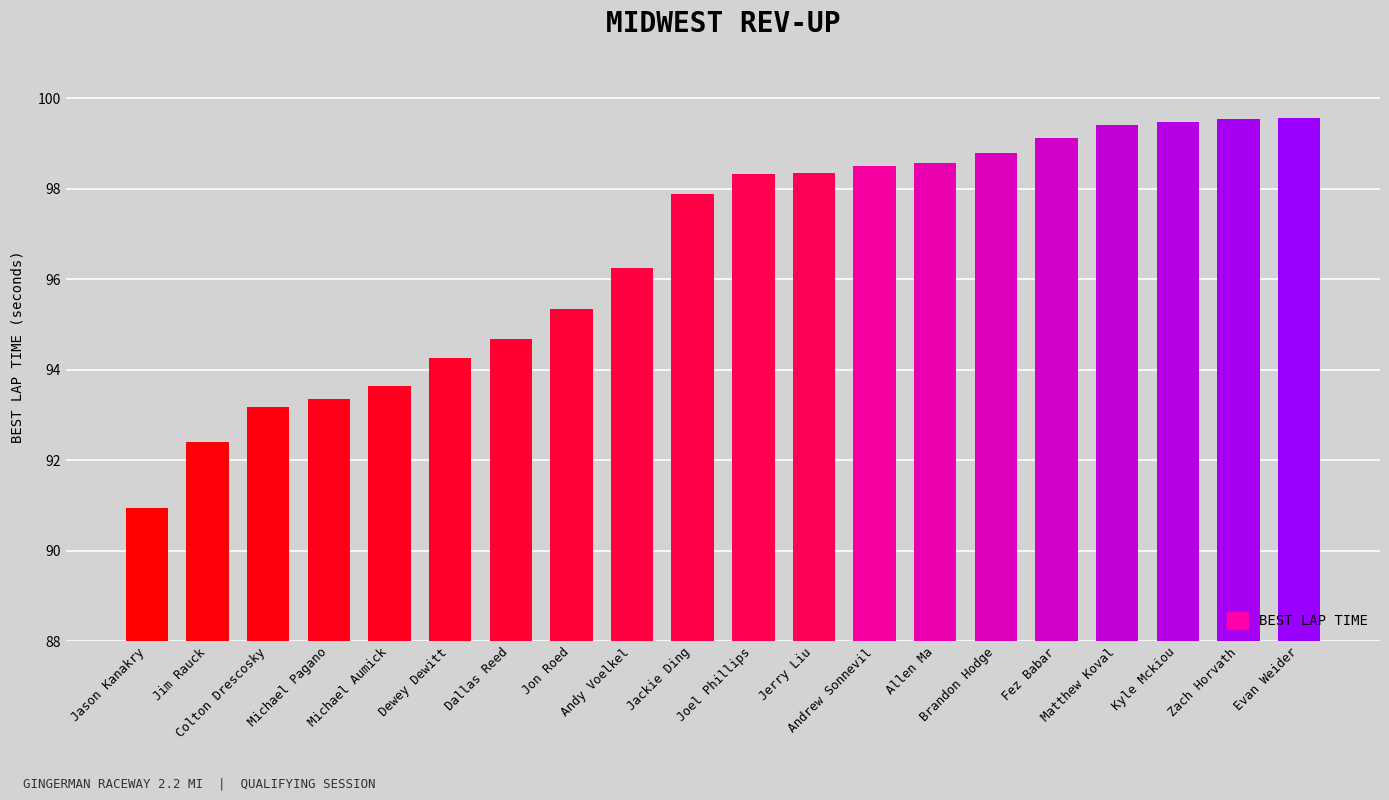

What is the difference between the second highest and minimum values?

8.6